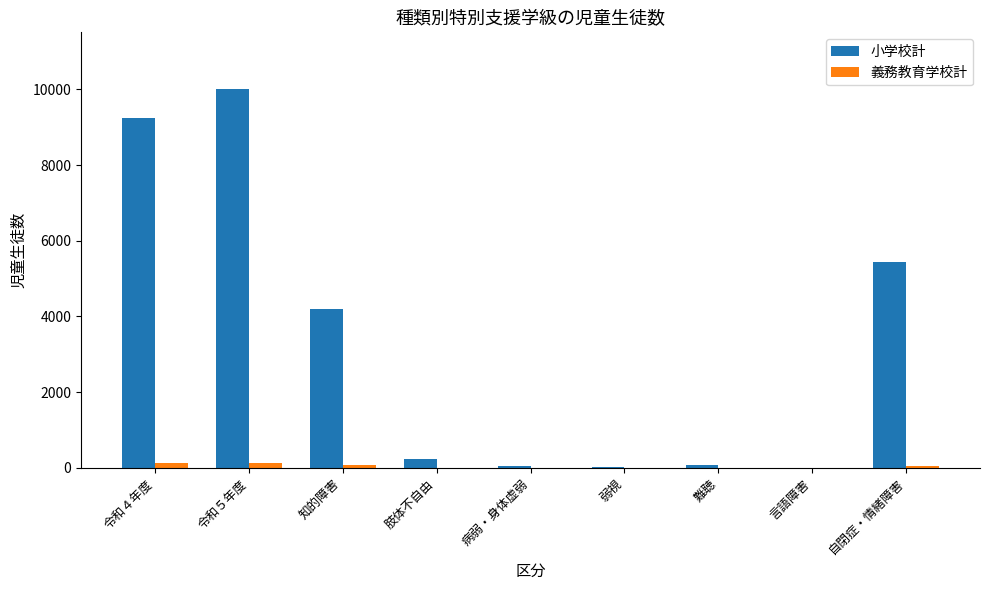

The 義務教育学校計 series shows 138 at 令和５年度. True or false?

True